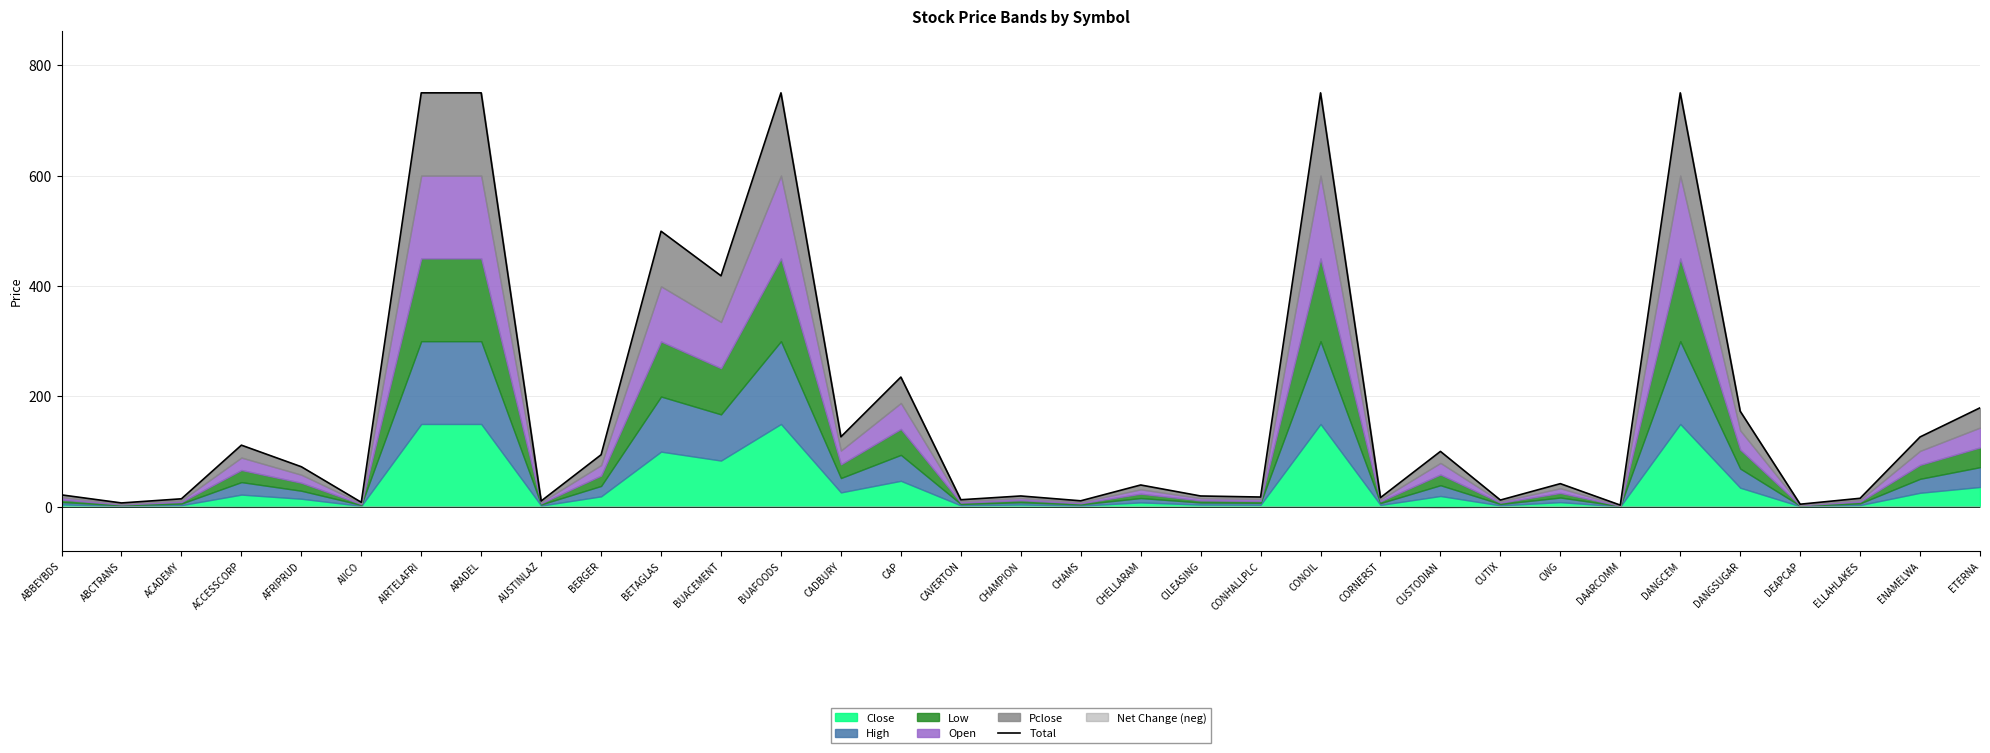

What position from the right is BUACEMENT?

22